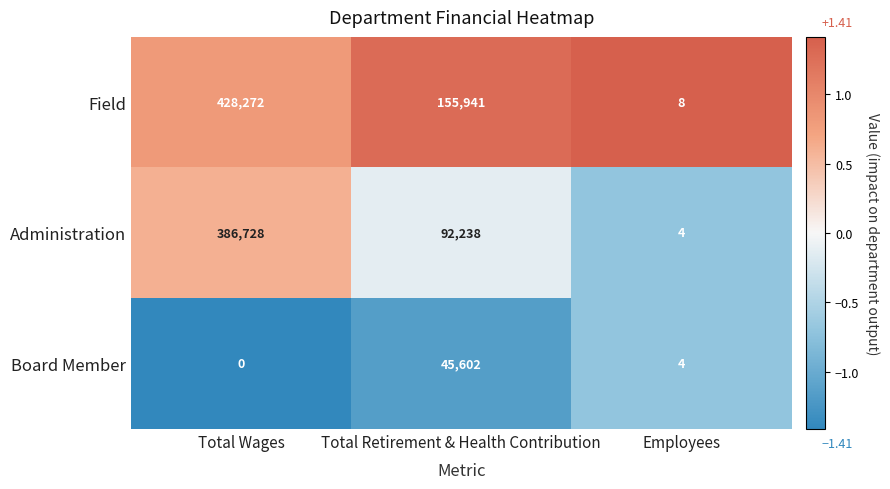

Between Total Retirement & Health Contribution and Employees, which series saw the biggest shift?

Field